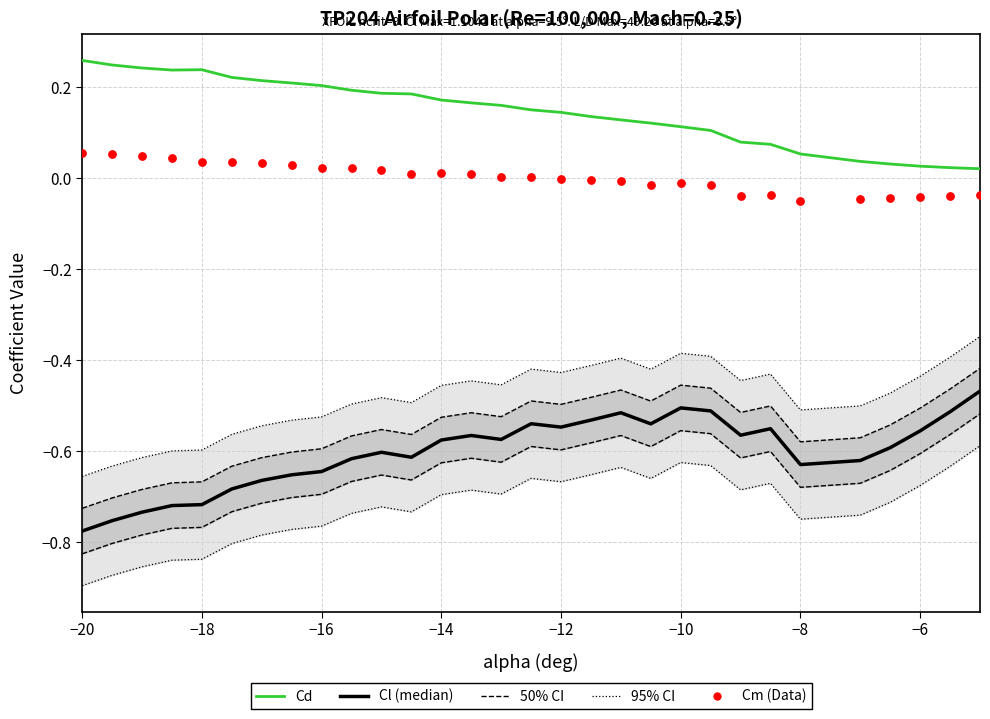

Which series contains the lowest Y value?

Cl (median)